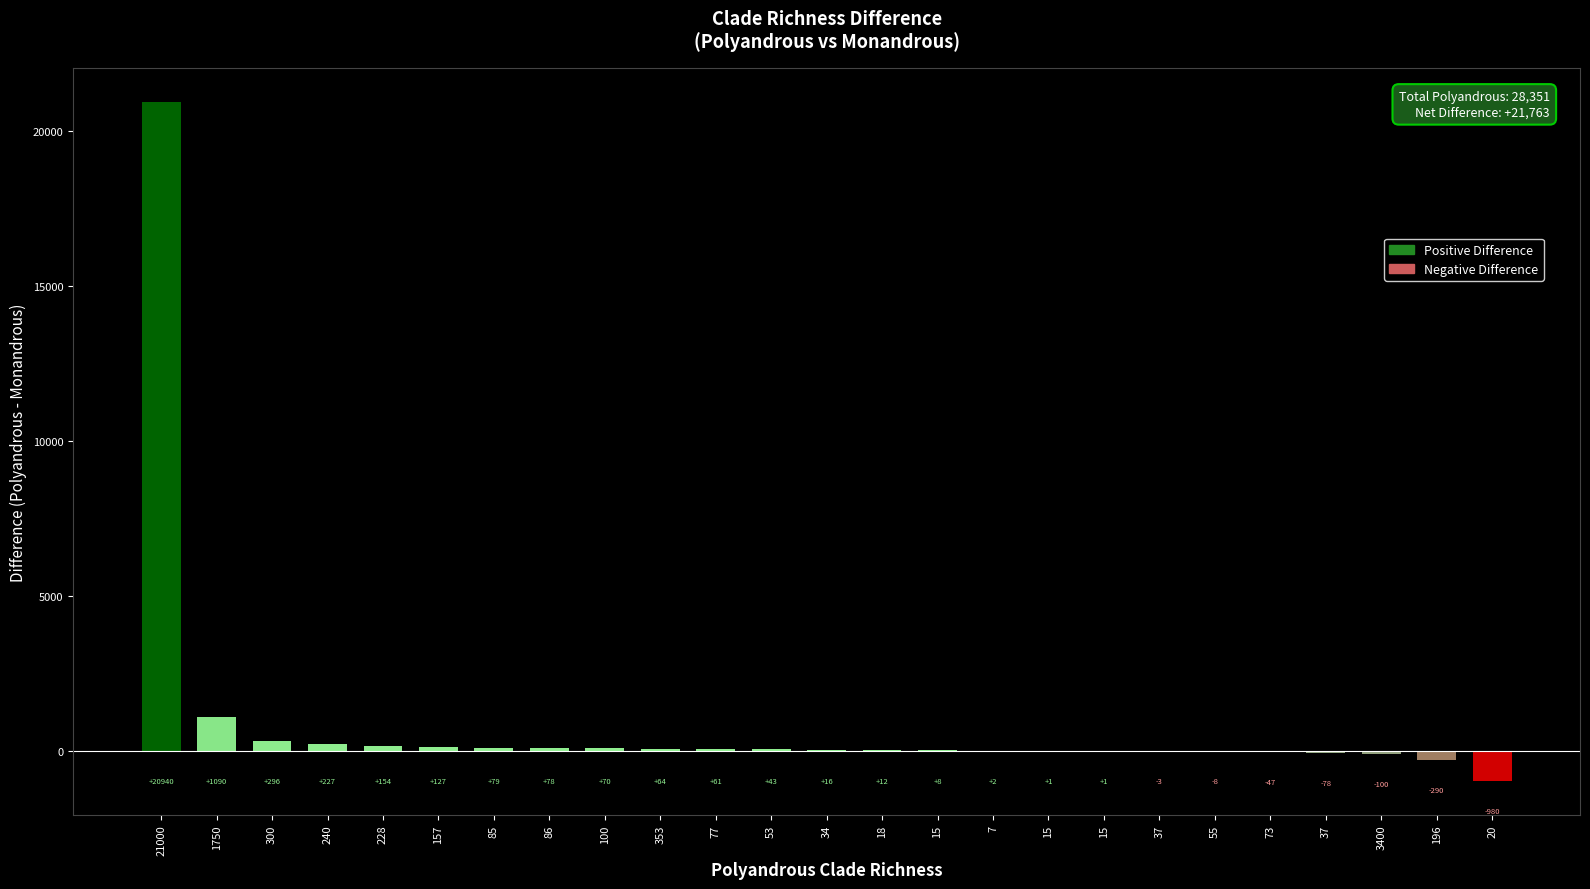

What is the label of the 24th bar from the left?

196